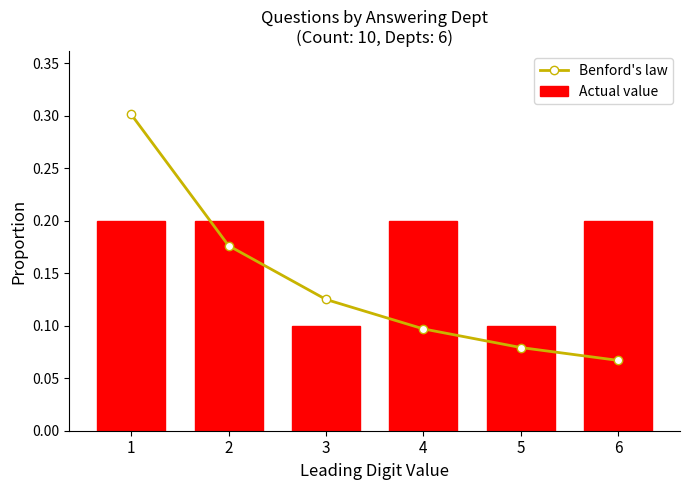

Reading right to left, list all the values displayed in this chart.

Benford's law: 6=0.1	5=0.1	4=0.1	3=0.1	2=0.2	1=0.3
Actual value: 6=0.2	5=0.1	4=0.2	3=0.1	2=0.2	1=0.2